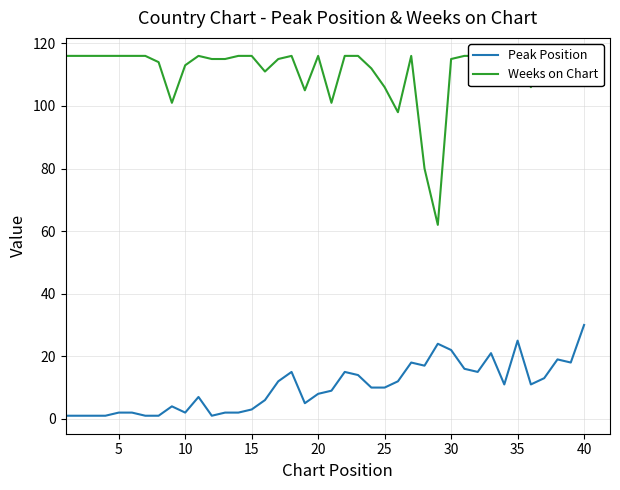

What are all the series names shown in the legend?

Peak Position, Weeks on Chart